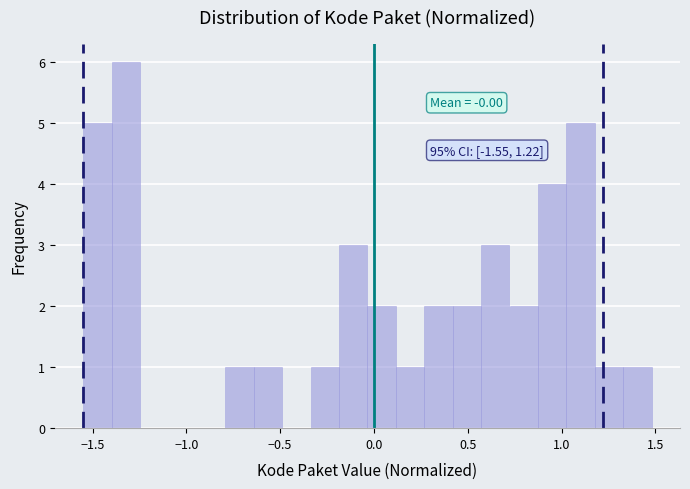

Around what value on the x-axis is the tallest bar? Give the approximate position of its centre, as read against the axis.

-1.30